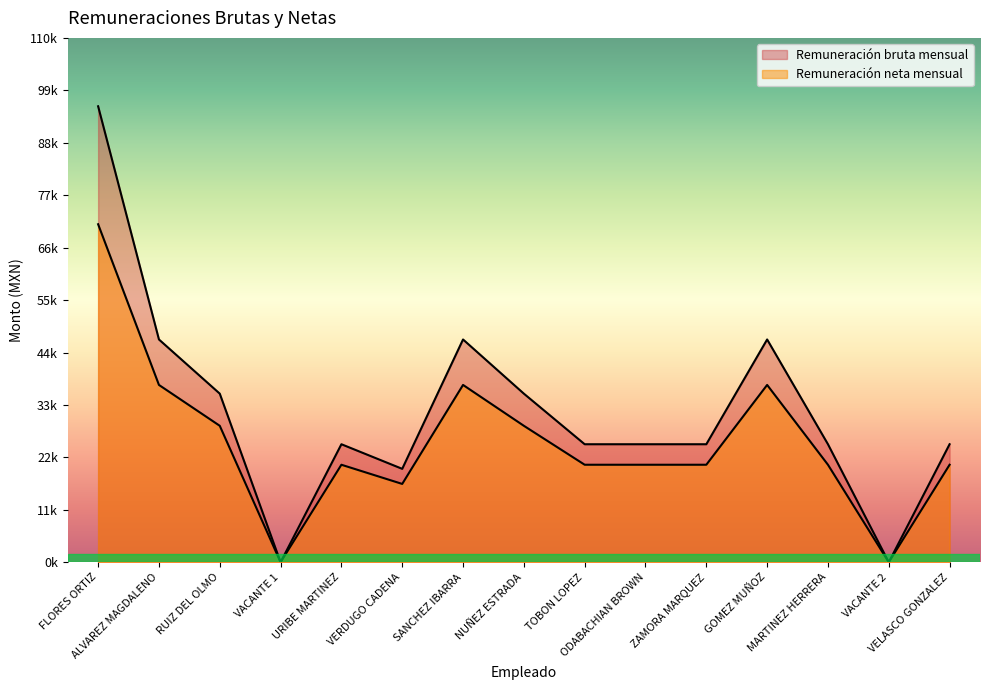

What is the difference between the maximum and minimum values in the Remuneración bruta mensual series?

95327.0